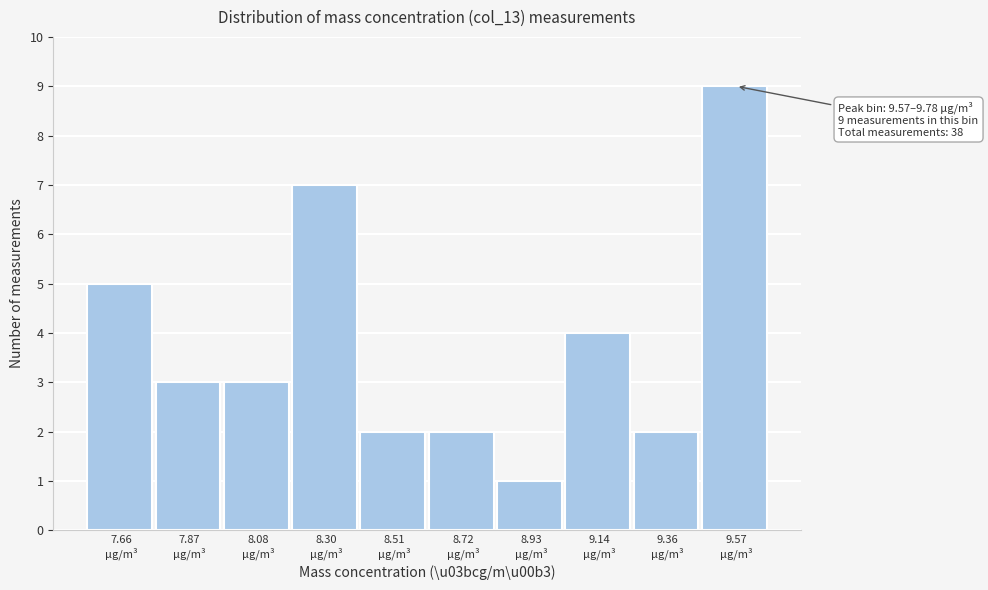

Reading left to right, extract all data points from this chart.

5	3	3	7	2	2	1	4	2	9